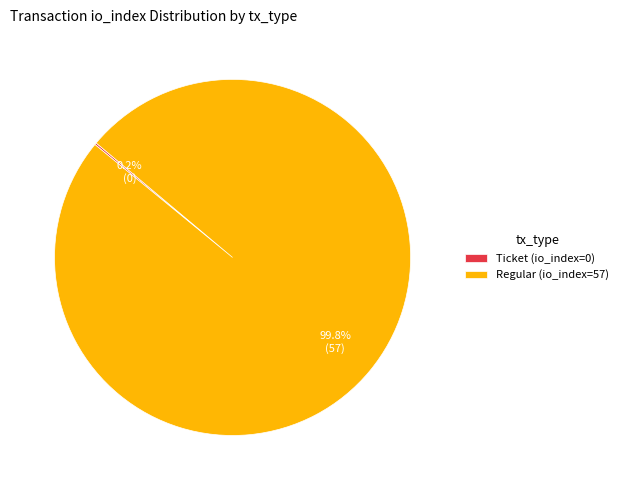

To the nearest percent, what is the average slice percentage?

50%